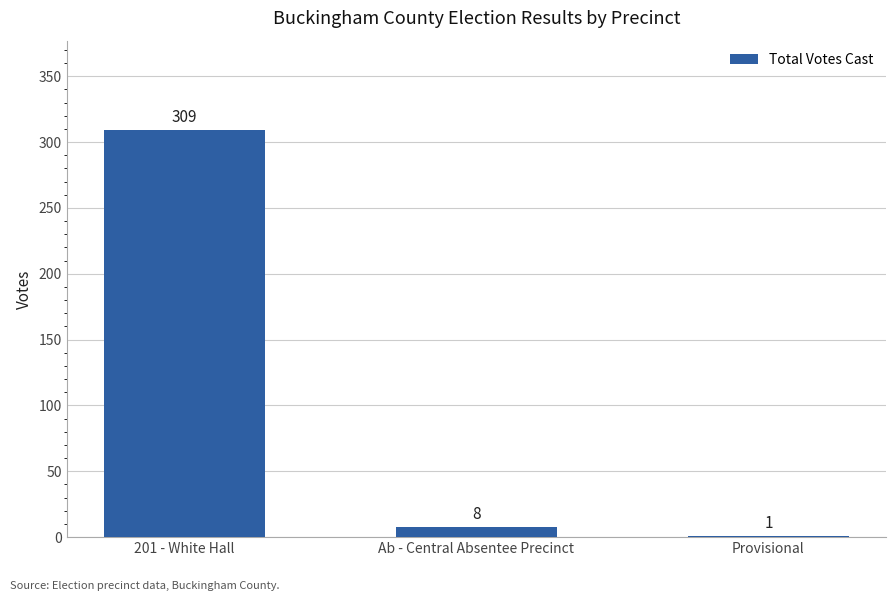

Reading left to right, list all the values displayed in this chart.

201 - White Hall=309	Ab - Central Absentee Precinct=8	Provisional=1